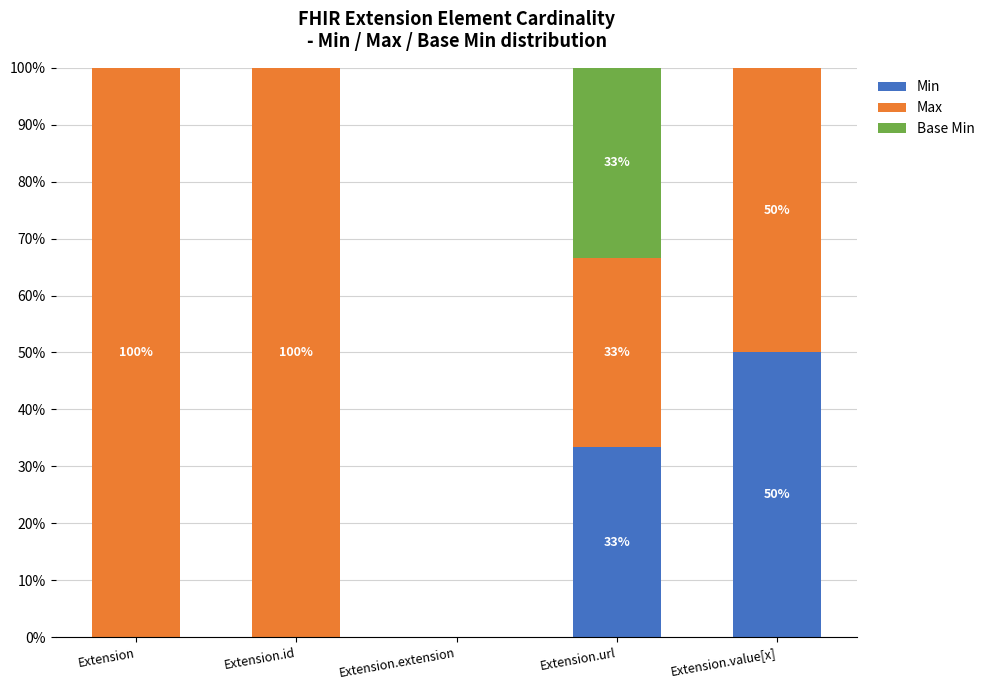

What is the total value across all series at Extension.url?

100.0